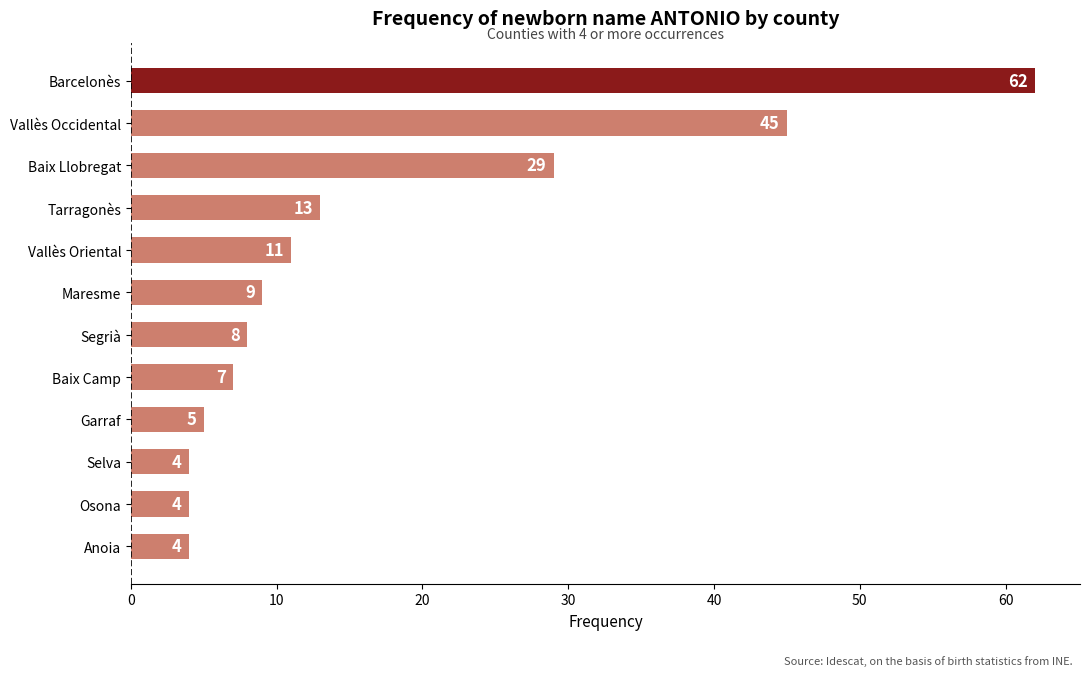

What is the difference between the maximum and minimum values?

58